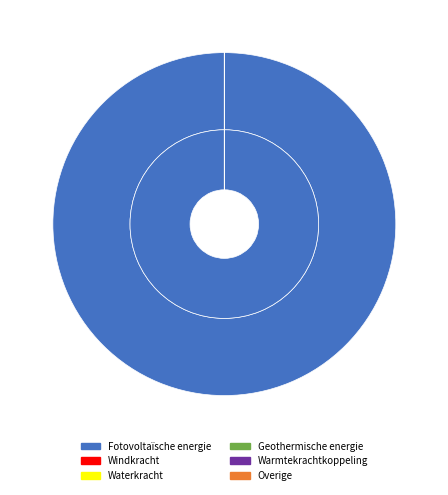

Rank the categories by value from lowest to highest.

Windkracht, Waterkracht, Geothermische energie, Warmtekrachtkoppeling, Overige, Fotovoltaïsche energie